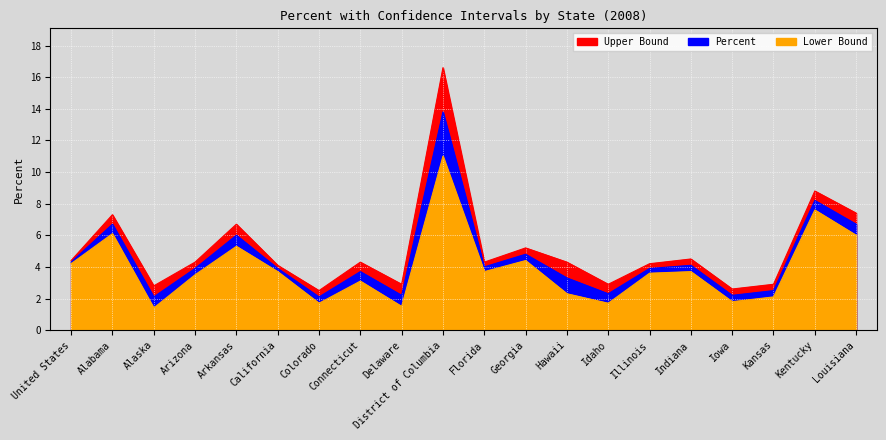

Where is the first local maximum for Upper Bound?

Alabama